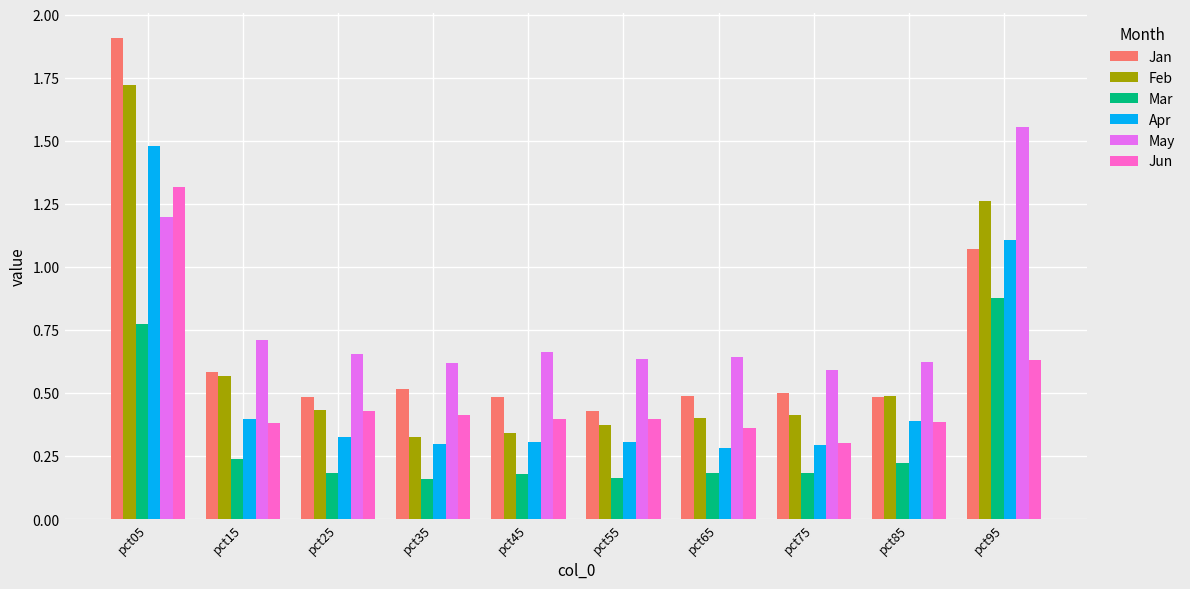

At which label is Jun closest to 0?

pct75